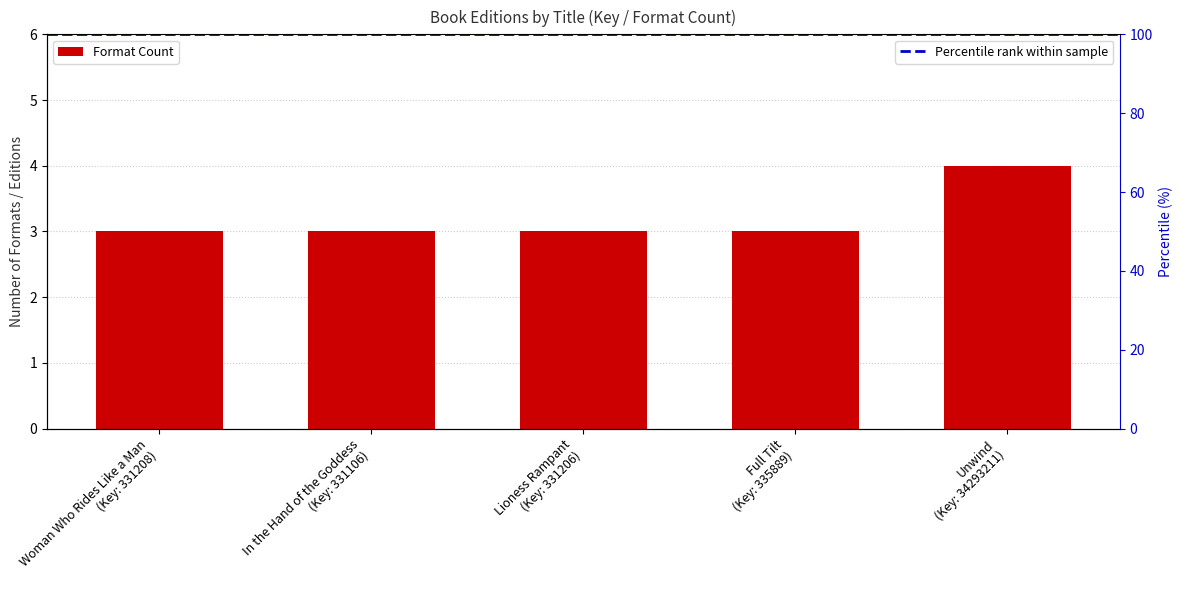

Count the values in the range 3 to 4.

5